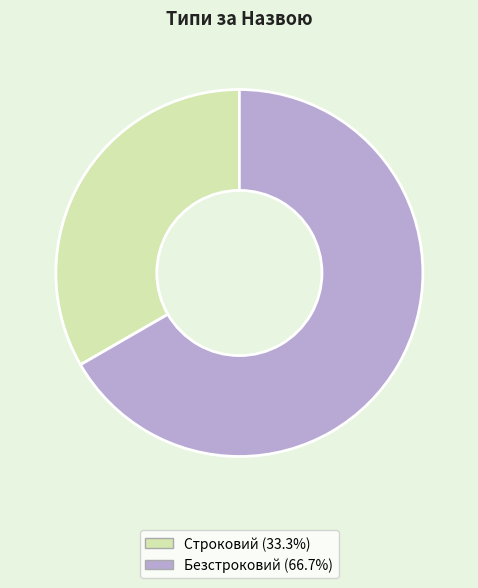

Do Строковий (33.3%) and Безстроковий (66.7%) together represent more than half of the pie?

Yes